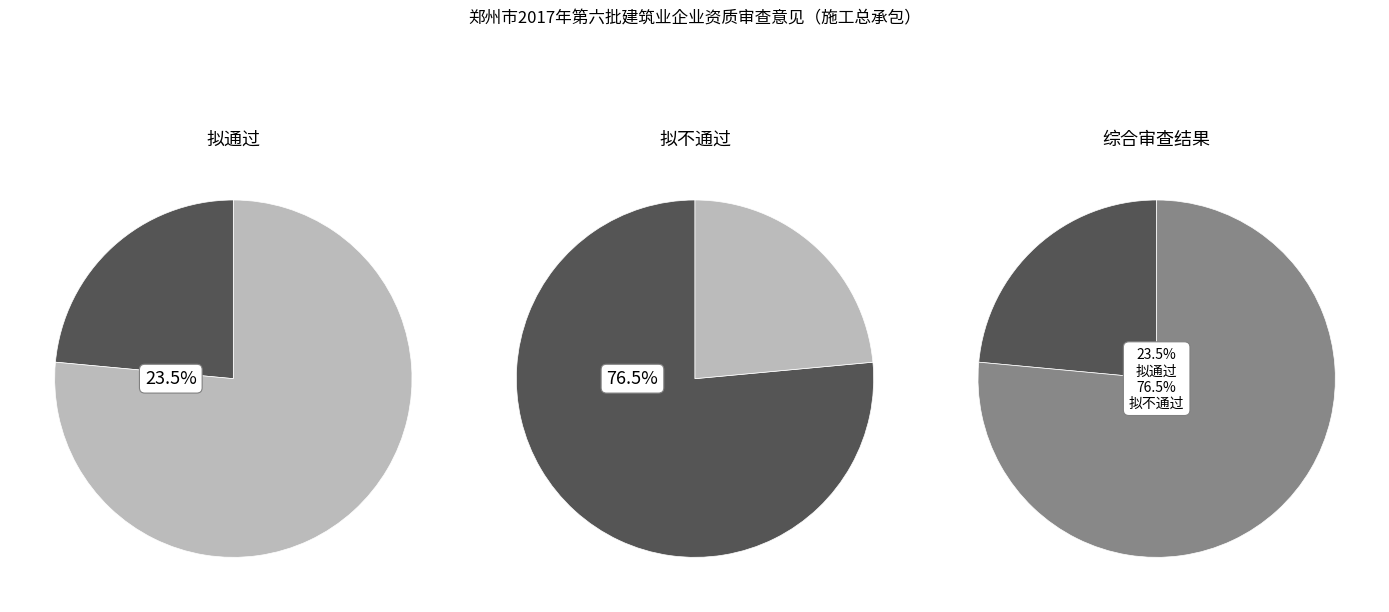

To the nearest percent, what is the average slice percentage?

50%